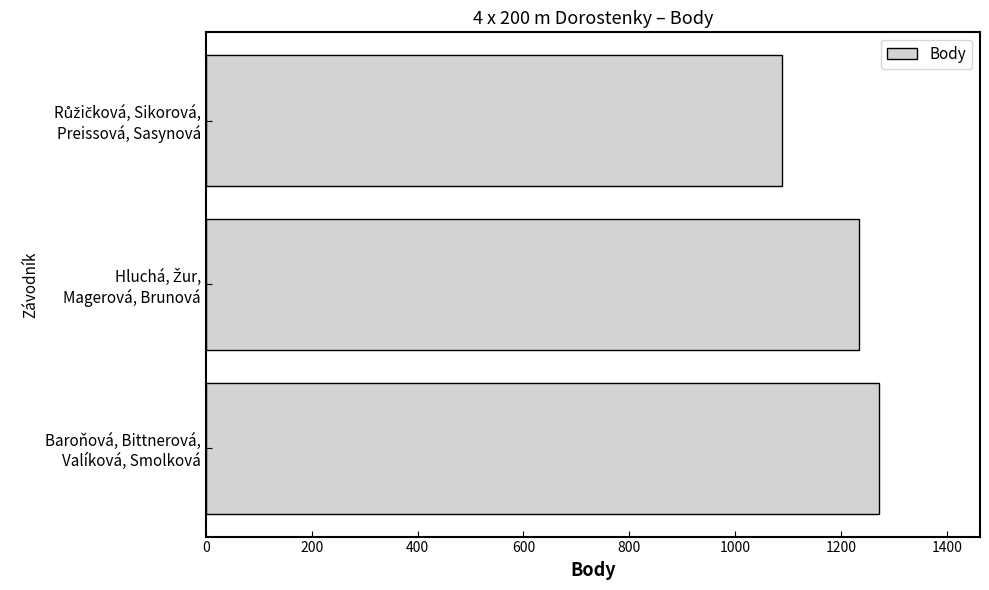

How many data points does each series have?

3